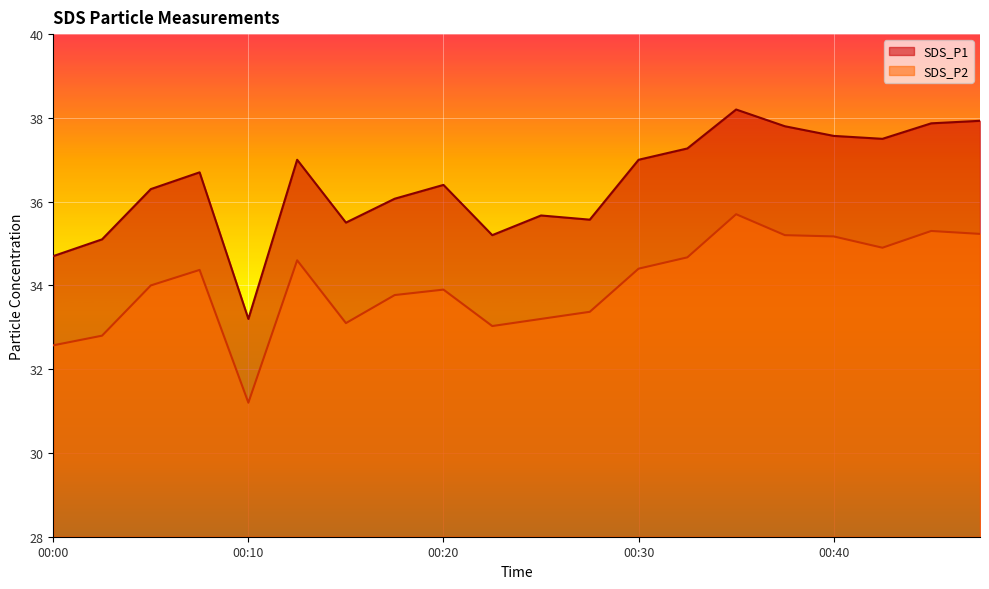

Which has a higher value, 00:30 or 00:37?

00:37